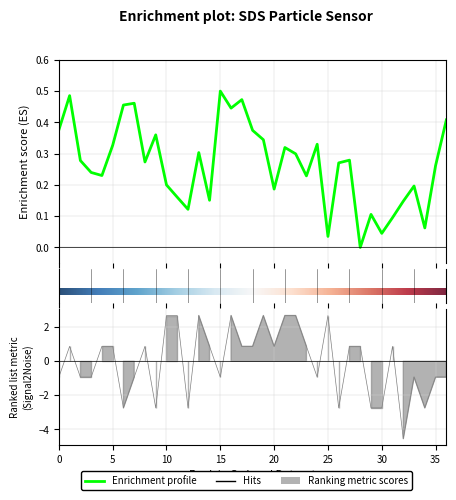

What position from the right is 4?

33